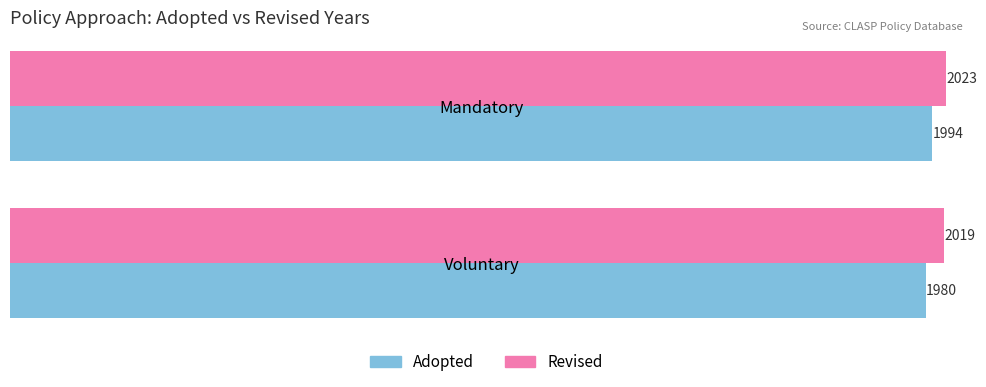

List the labels in order of Adopted value, smallest first.

Voluntary, Mandatory